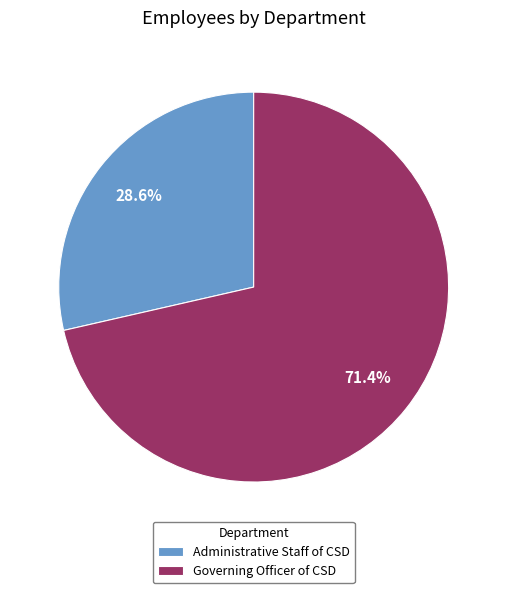

Which category has the smallest portion of the pie?

Administrative Staff of CSD